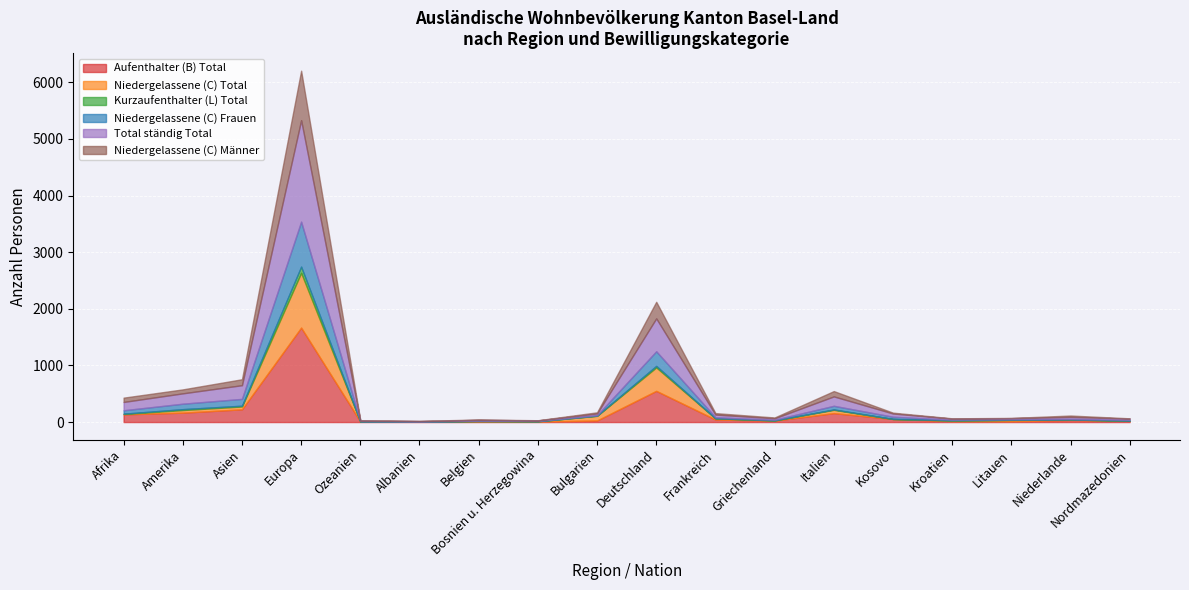

What is the sum of all Niedergelassene (C) Männer values?

1640